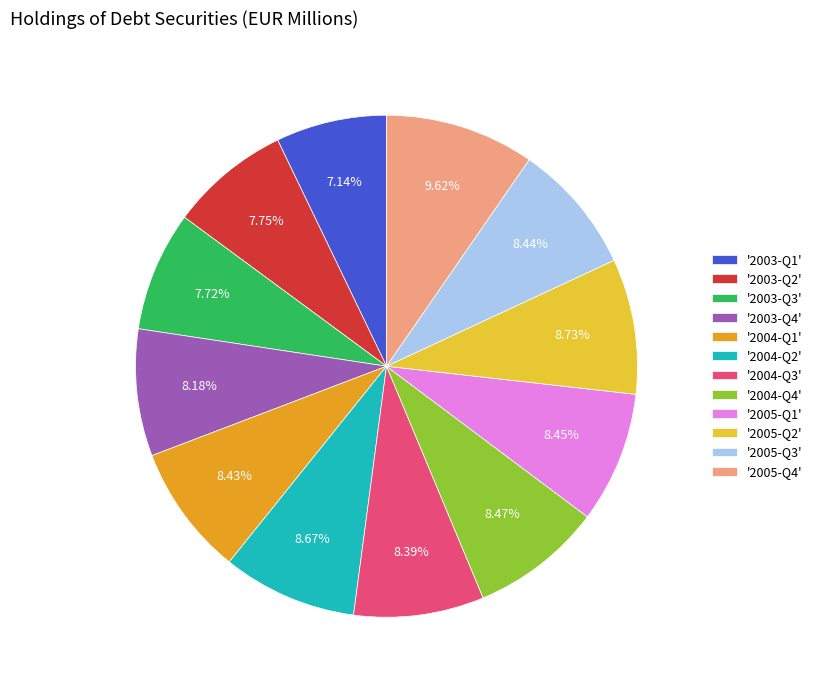

Combined, do '2005-Q1' and '2005-Q3' account for over 50%?

No